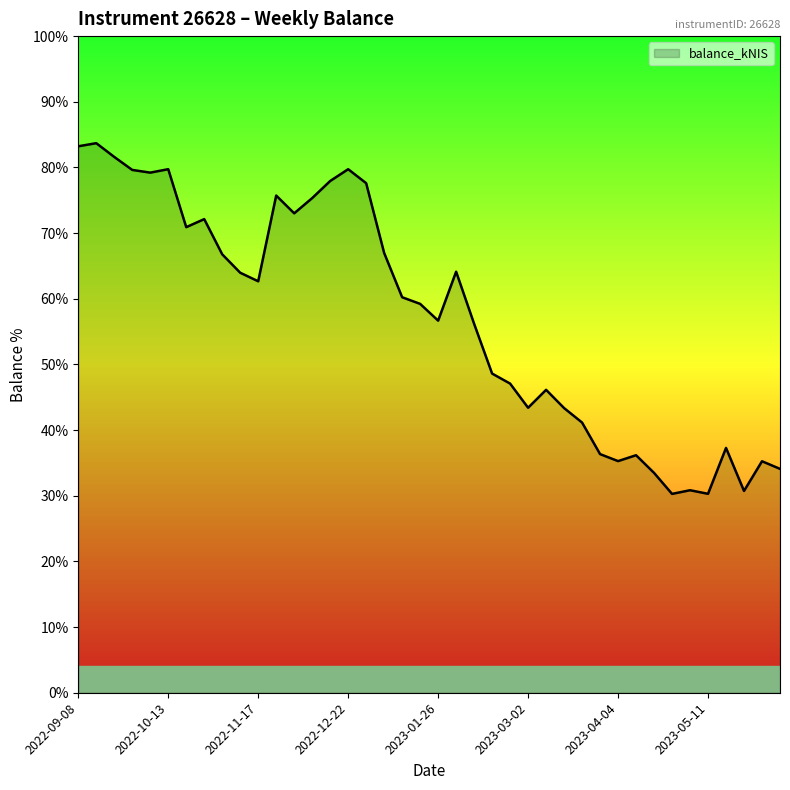

Where does the data first go above 24092?

2022-09-08